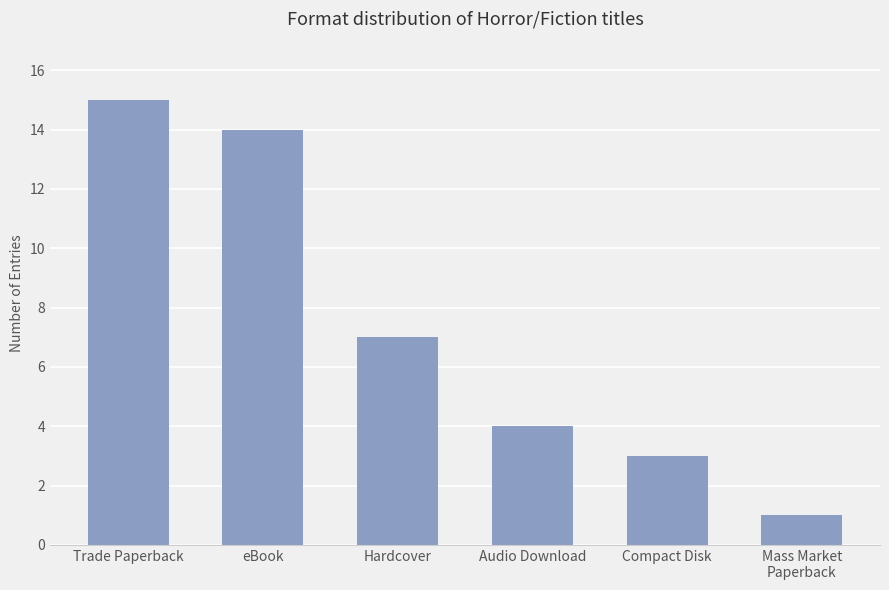

List the labels in order of value, smallest first.

Mass Market
Paperback, Compact Disk, Audio Download, Hardcover, eBook, Trade Paperback